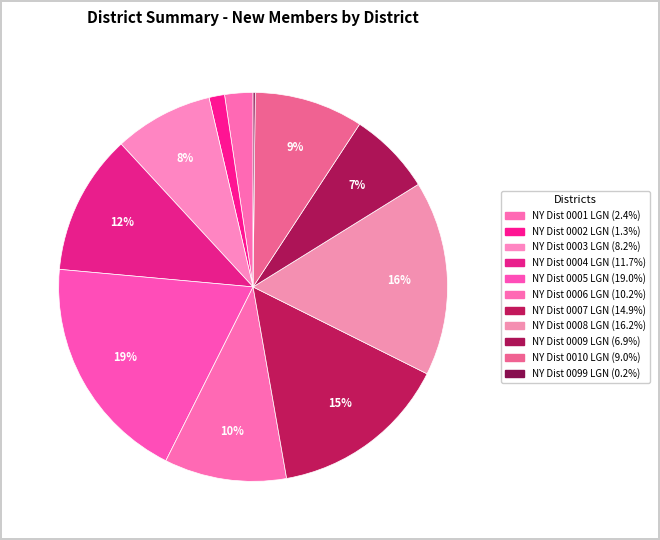

Count the number of slices in the pie.

11